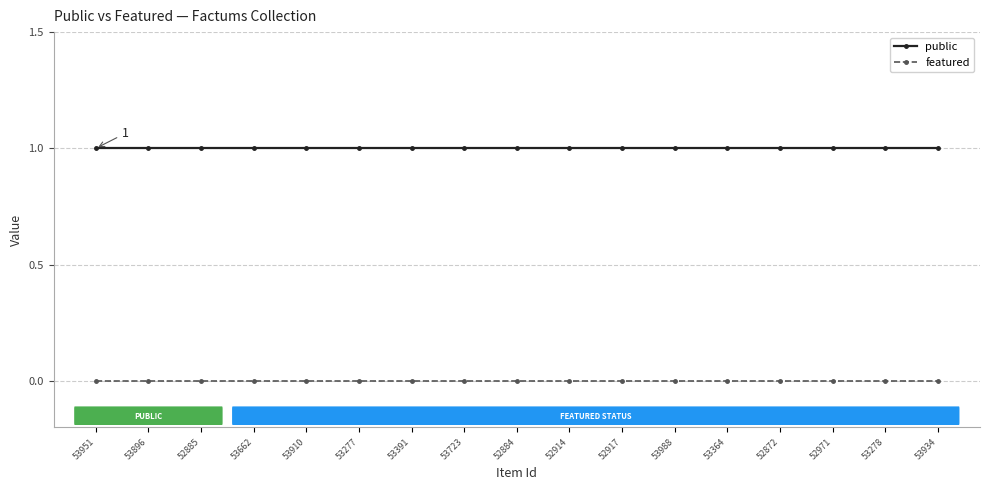

Rank the series at 53277 from lowest to highest value.

featured, public